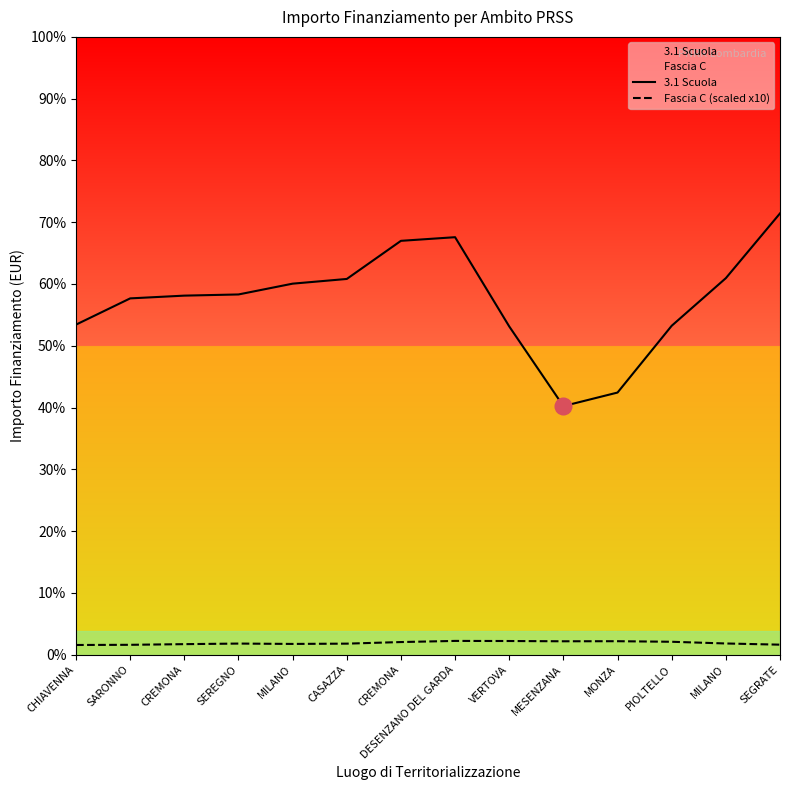

True or false: 3.1 Scuola and Fascia C (scaled x10) intersect in this chart.

False